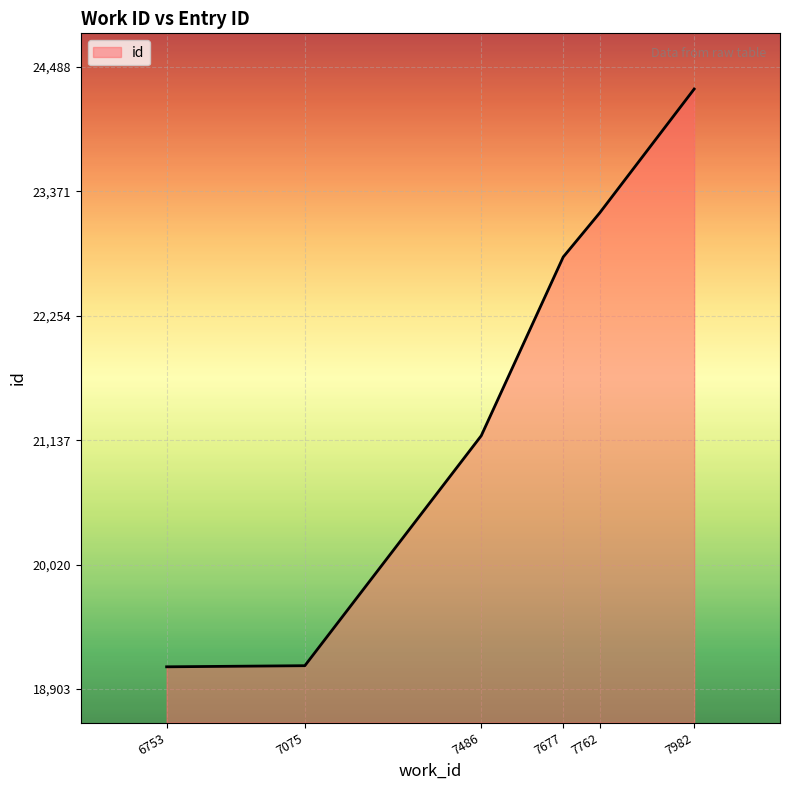

What is the smallest value displayed?

19103